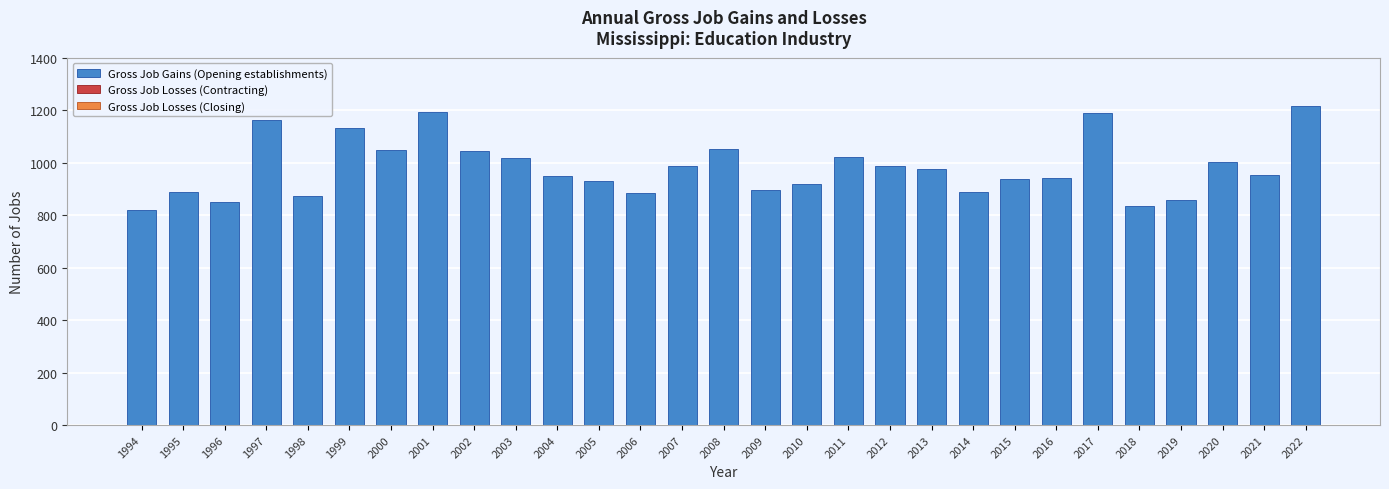

Approximately how many times larger is the value at 1996 compared to 2016?

0.9